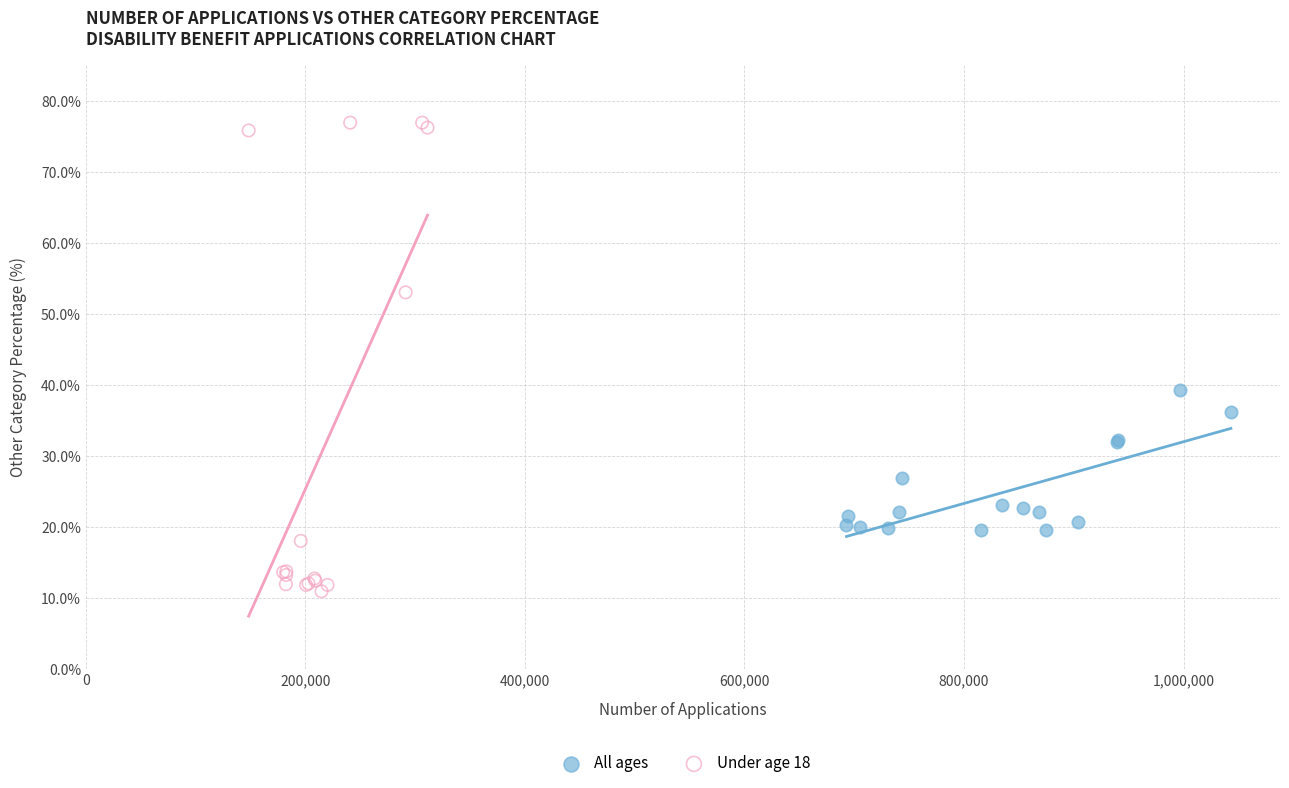

Which series reaches the minimum Y coordinate?

Under age 18